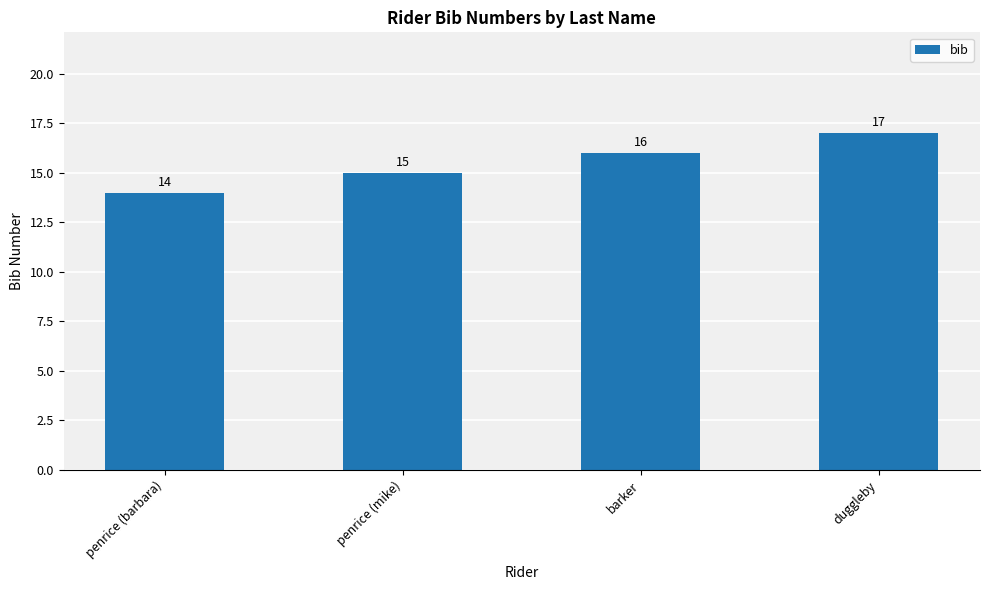

Count the values in the range 15 to 17.

3